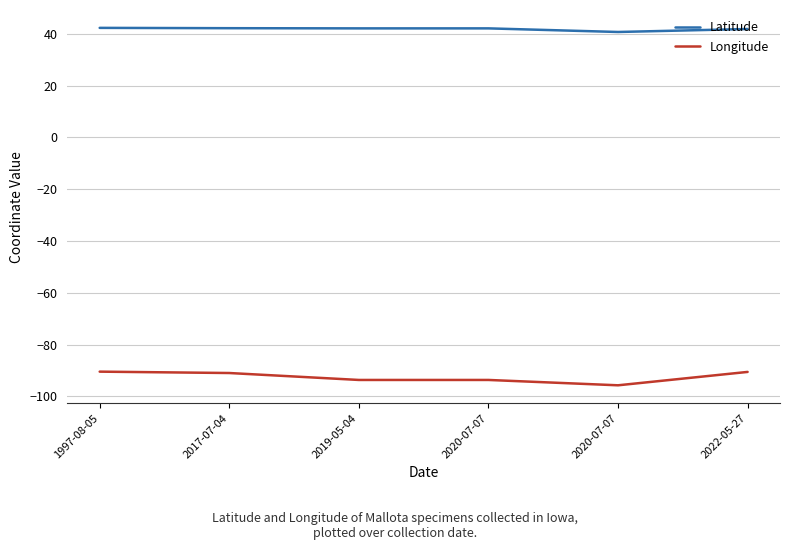

Does the chart display data point markers on the line(s)?

No